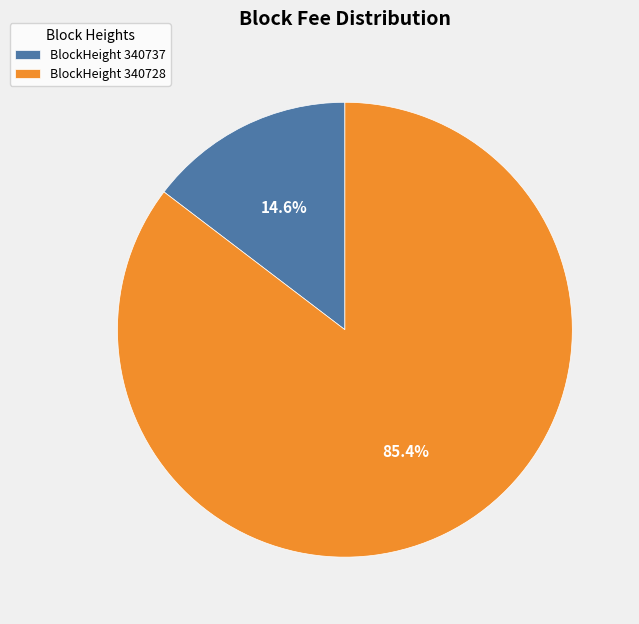

What is the smallest slice in the pie chart?

BlockHeight 340737